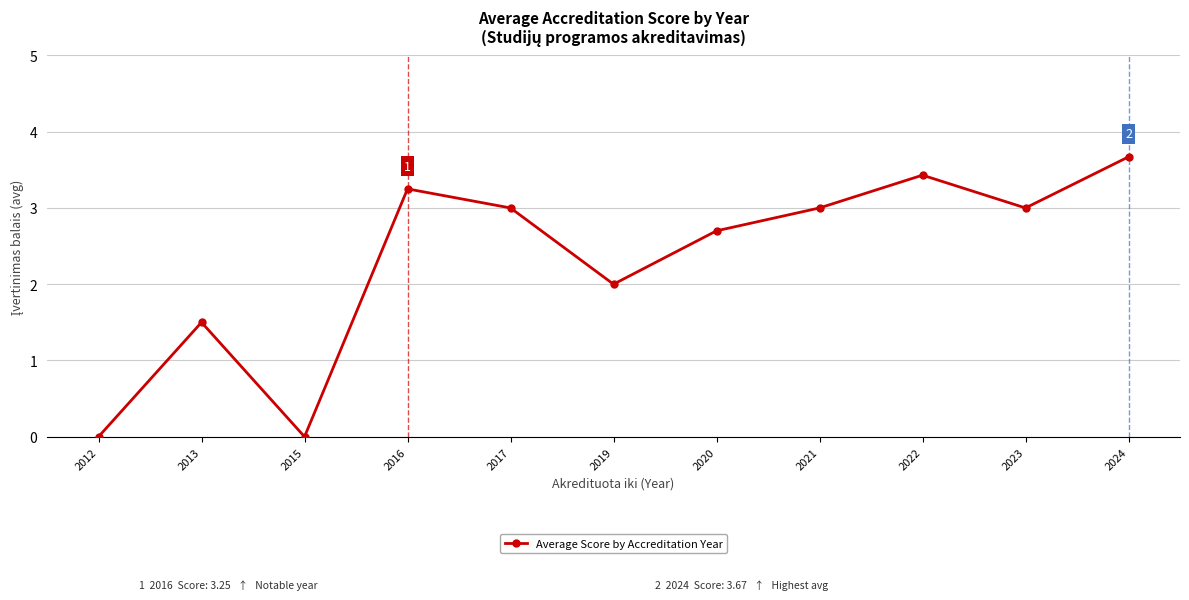

Between 2013 and 2012, which is larger?

2013